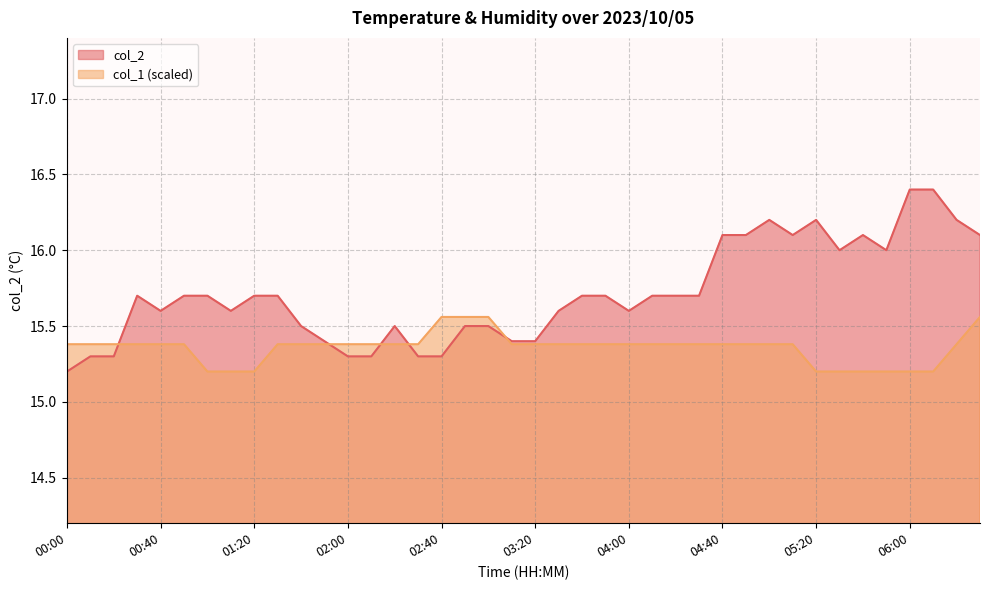

Is the value of col_2 at 05:40 greater than the value of col_1 at 03:20?

Yes